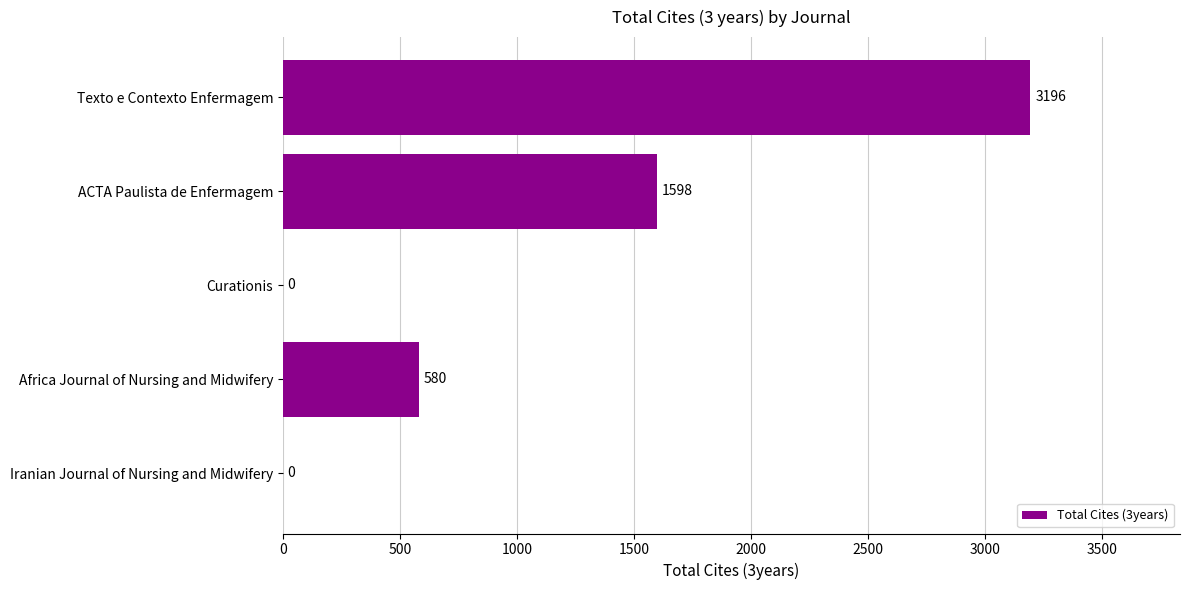

What is the sum of the values at Curationis and Texto e Contexto Enfermagem?

3196